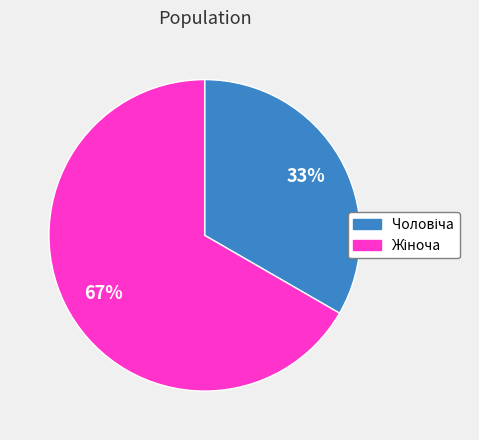

Is there any slice that represents more than half of the pie?

Yes